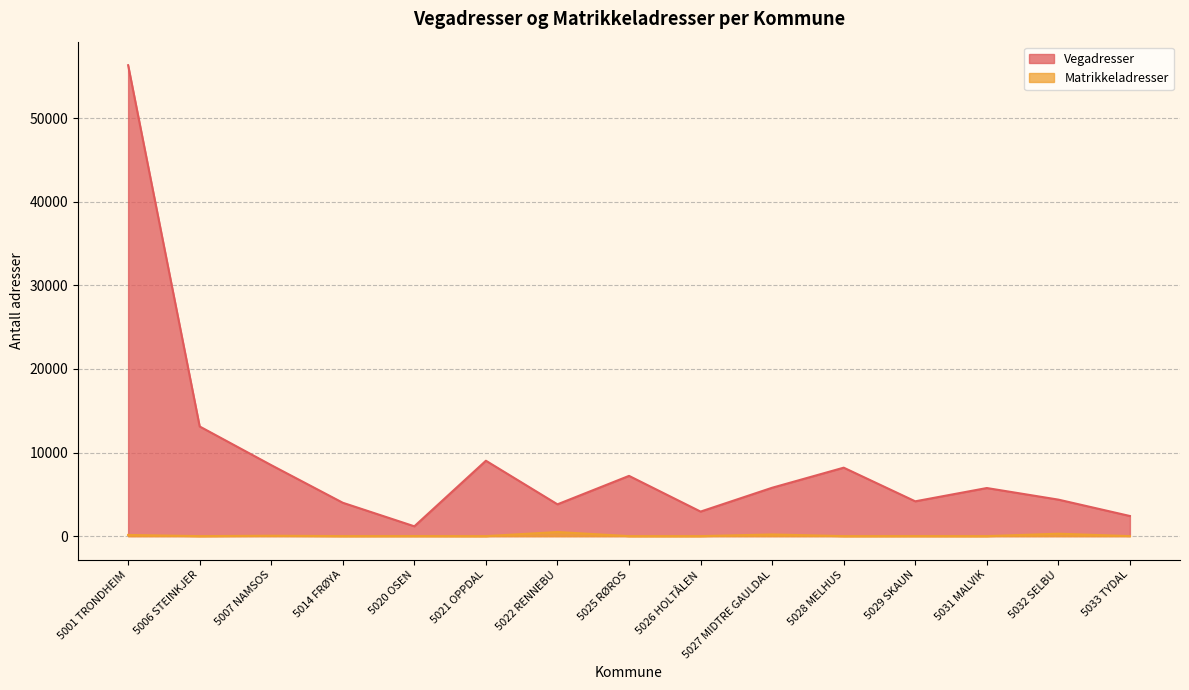

Is the value of Matrikkeladresser at 5029 SKAUN greater than the value of Vegadresser at 5029 SKAUN?

No